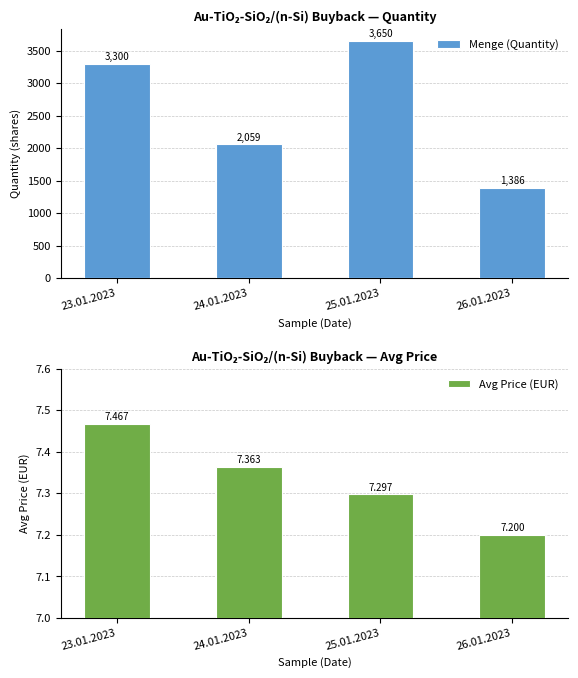

Is it true that Avg Price (EUR) equals 7.3 at 25.01.2023?

True